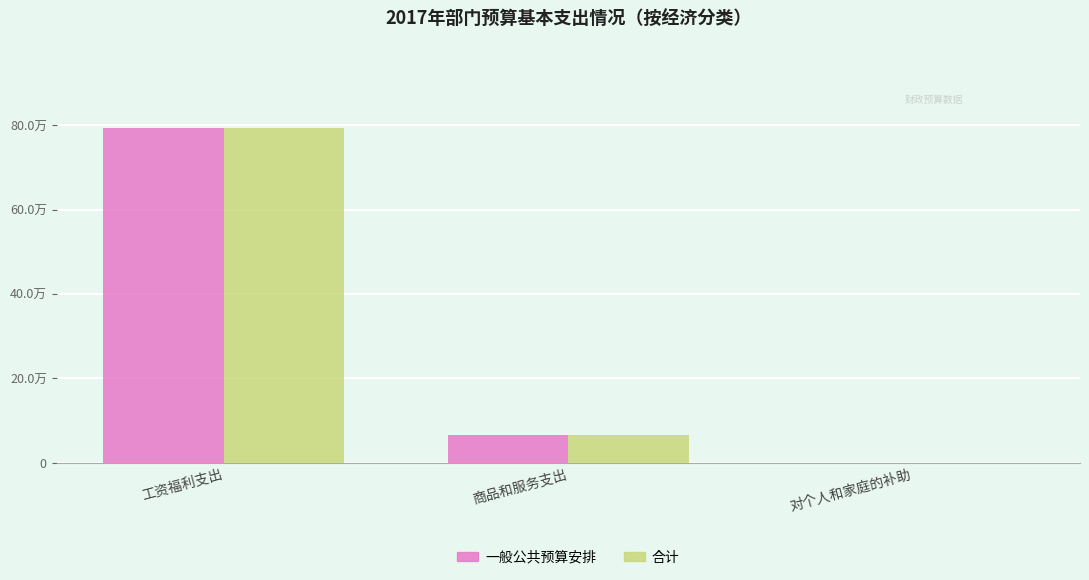

Does the chart contain stacked bars?

No